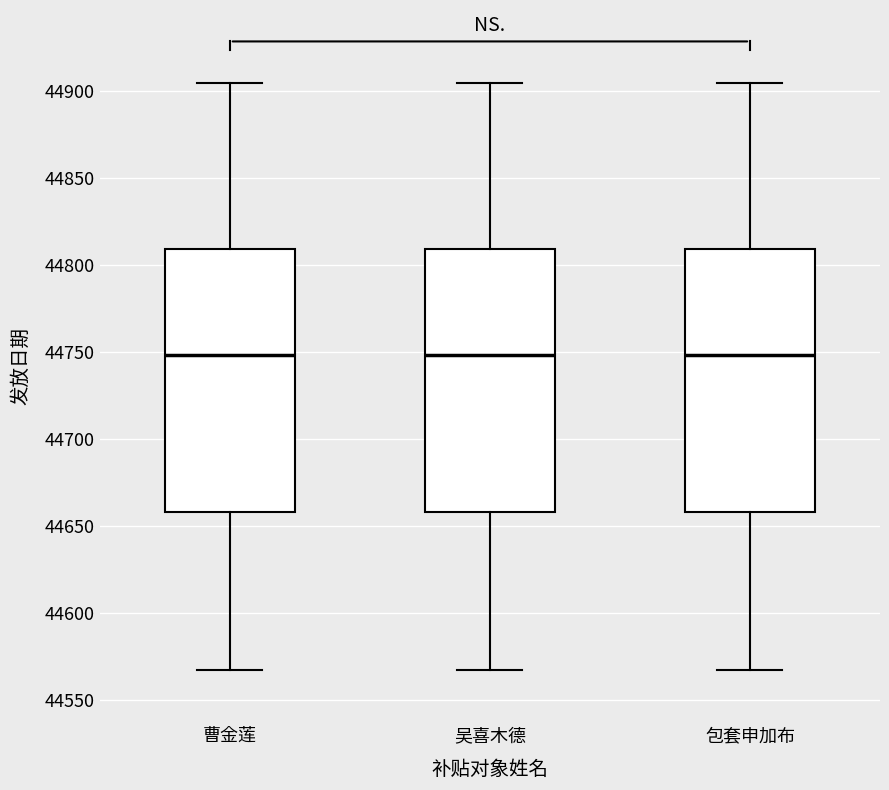

Reading left to right, transcribe this box plot: for each box, give where its median line is, the range the box spans, and where its two whiskers end, as read against the y-axis. The values are not printed on the chart, so give them approximately, as read against the axis.

曹金莲: median 44750, box 44660 to 44810, whiskers 44565 to 44905
吴喜木德: median 44750, box 44660 to 44810, whiskers 44565 to 44905
包套申加布: median 44750, box 44660 to 44810, whiskers 44565 to 44905